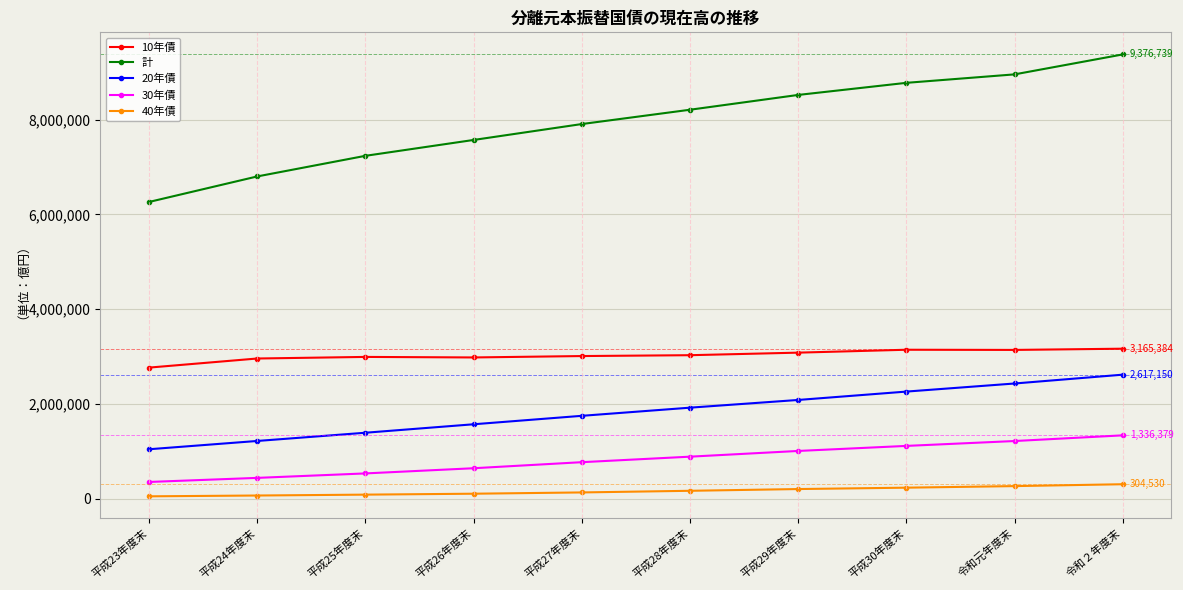

Rank the series by their maximum value, from lowest to highest.

40年債, 30年債, 20年債, 10年債, 計